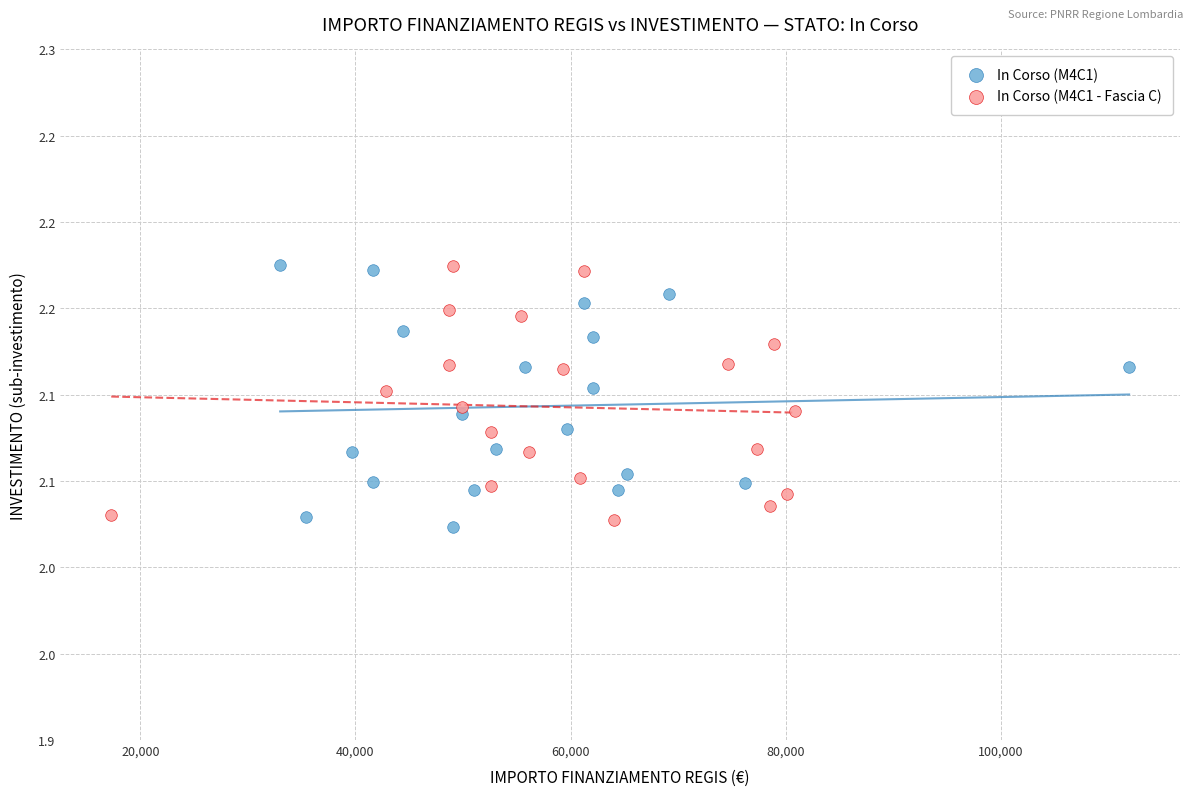

What are all the series names shown in the legend?

In Corso (M4C1), In Corso (M4C1 - Fascia C)